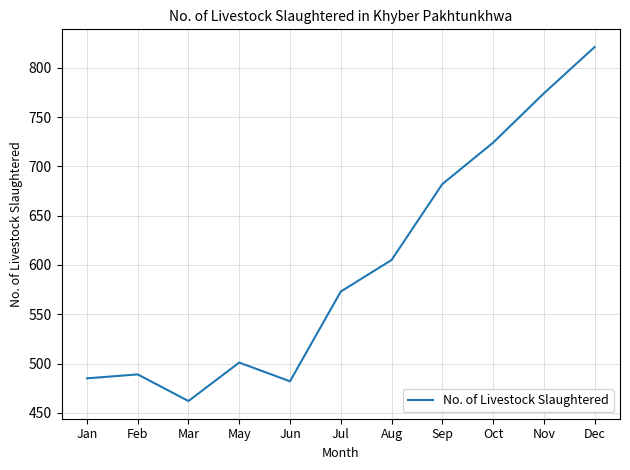

The value at Sep is 1048. True or false?

False